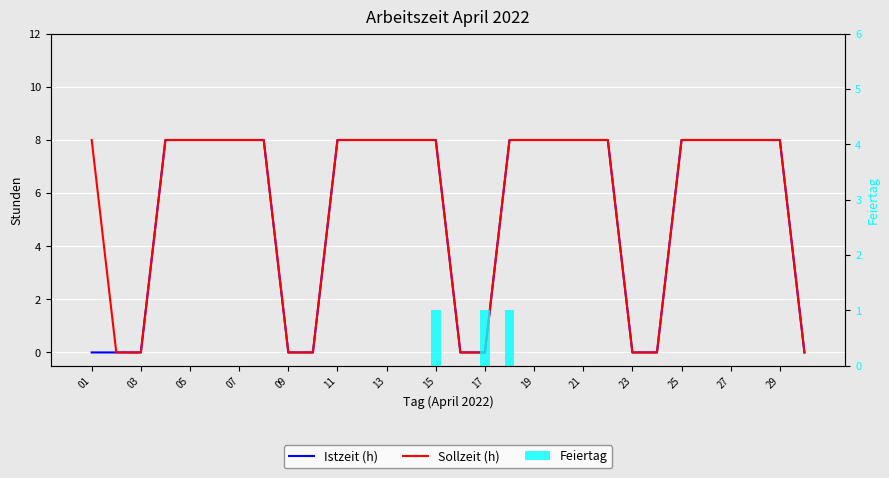

At which category is the sum across all series the highest?

15